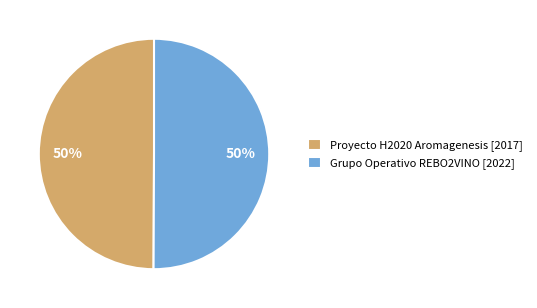

Do Proyecto H2020 Aromagenesis [2017] and Grupo Operativo REBO2VINO [2022] together represent more than half of the pie?

Yes